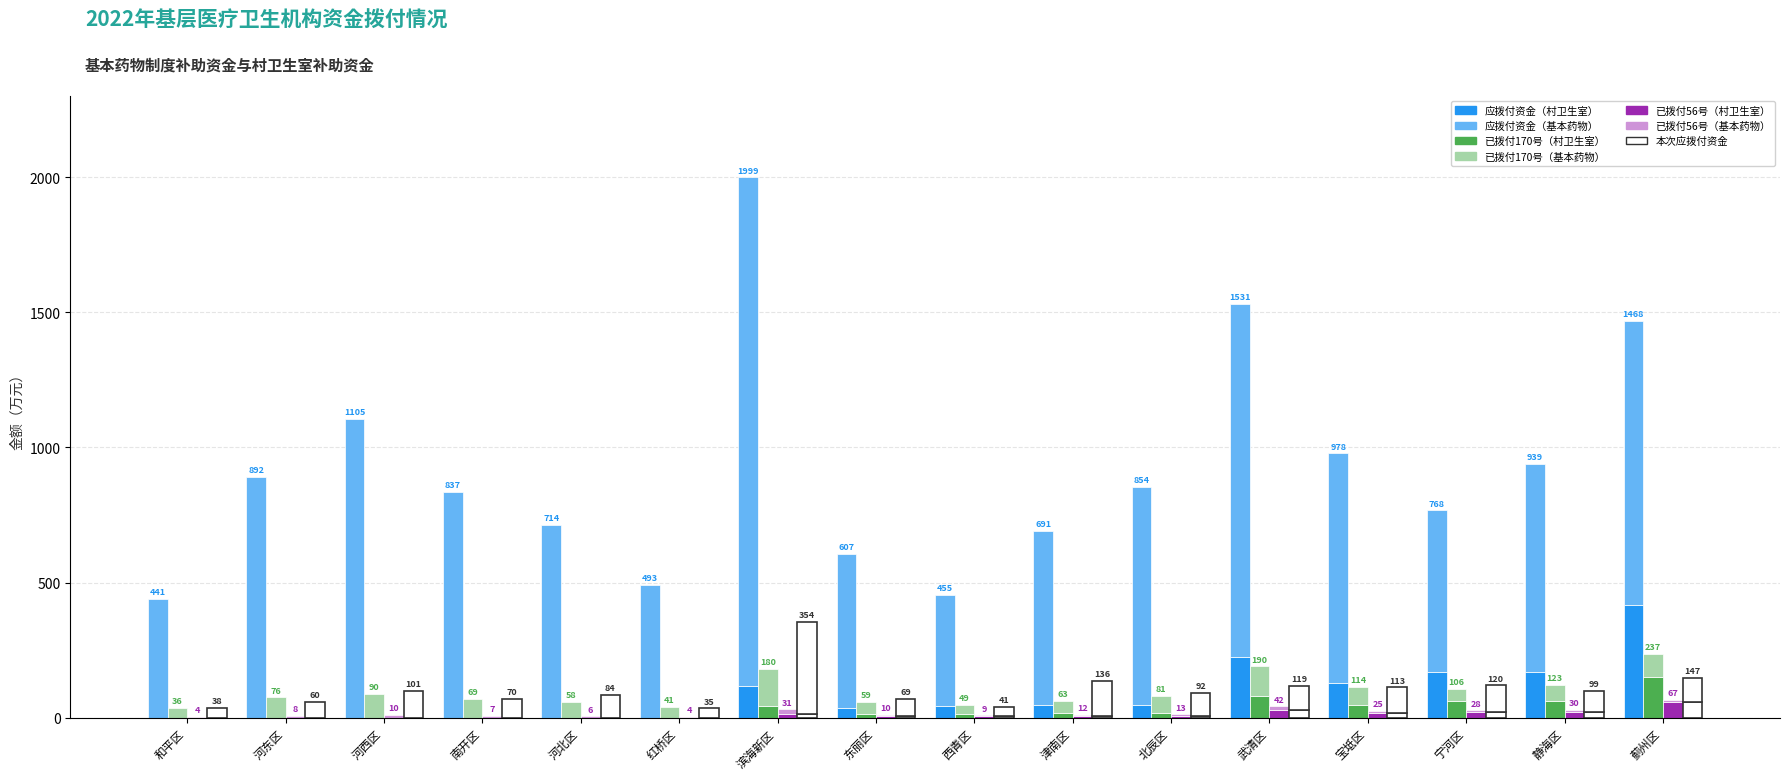

What is the sum of all 本次应拨付_基本药物 values?

1487